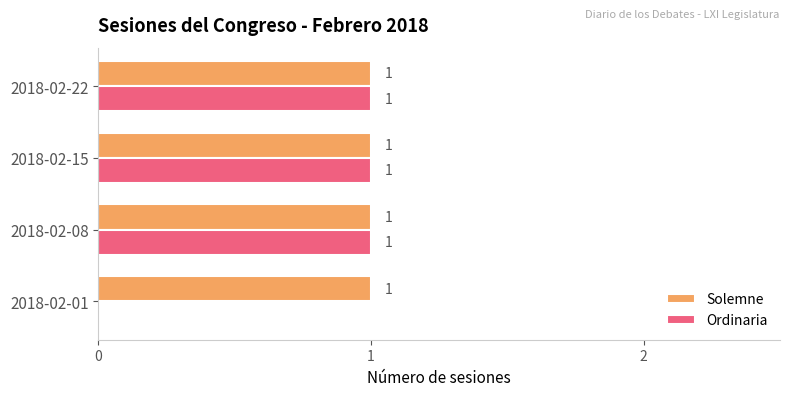

How many Ordinaria values are between 1 and 2?

3